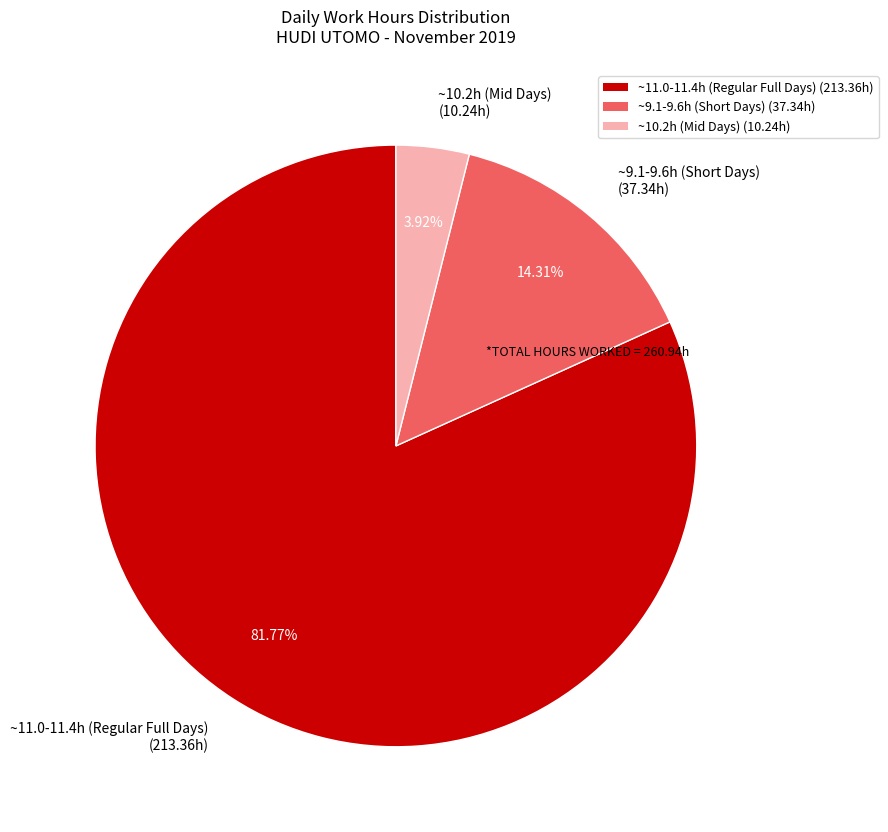

Which category has the biggest portion of the pie?

~11.0-11.4h (Regular Full Days) (213.36h)